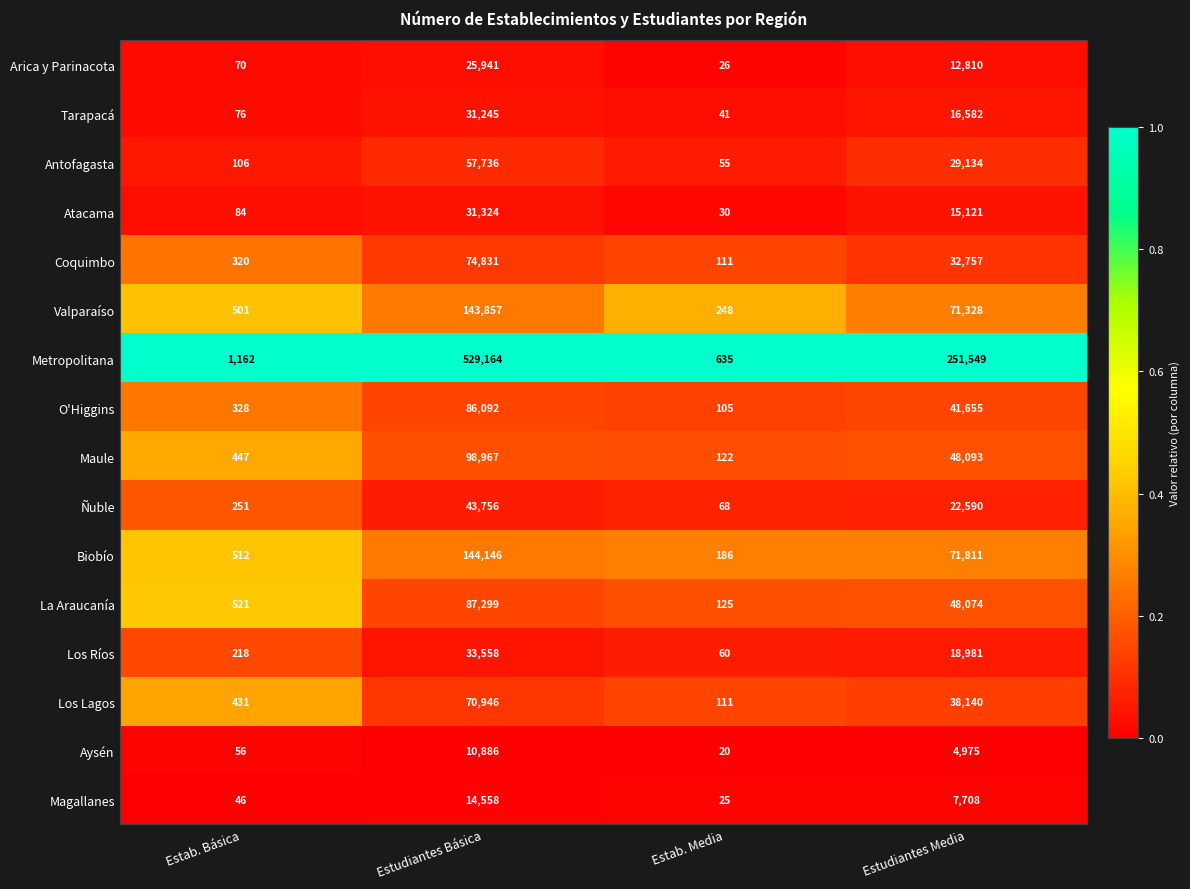

Between Estab. Básica and Estab. Media, which series saw the biggest shift?

Metropolitana